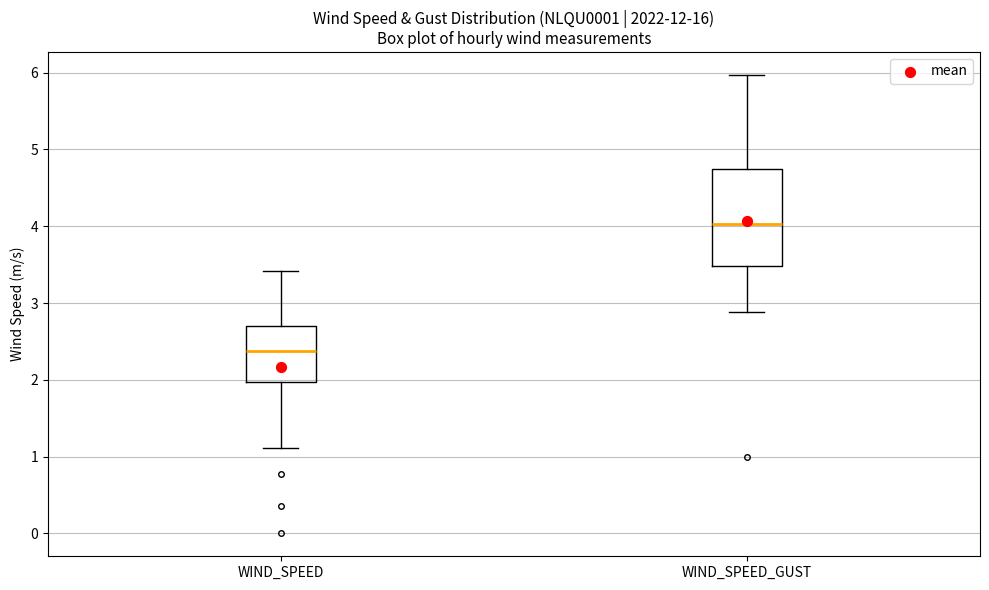

Which box has the highest median line?

WIND_SPEED_GUST